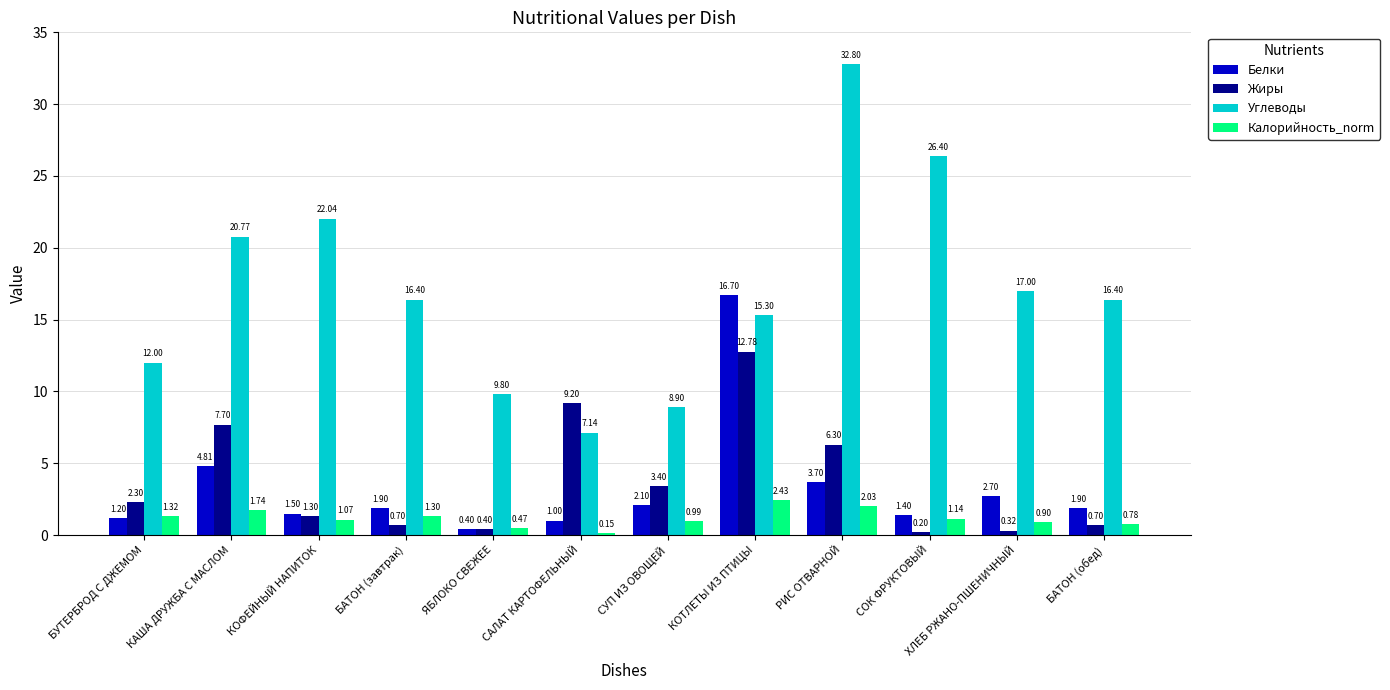

Rank the series at БУТЕРБРОД С ДЖЕМОМ from lowest to highest value.

Белки, Калорийность_norm, Жиры, Углеводы